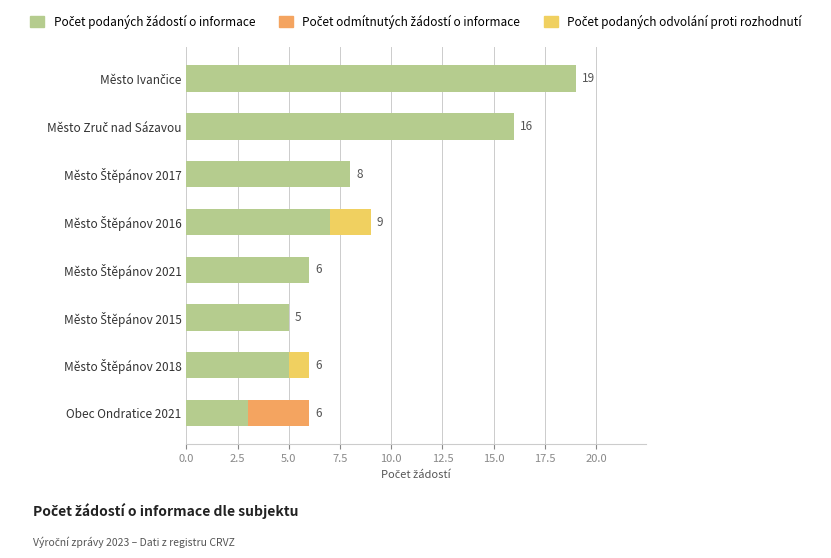

How many categories are shown in the chart?

8